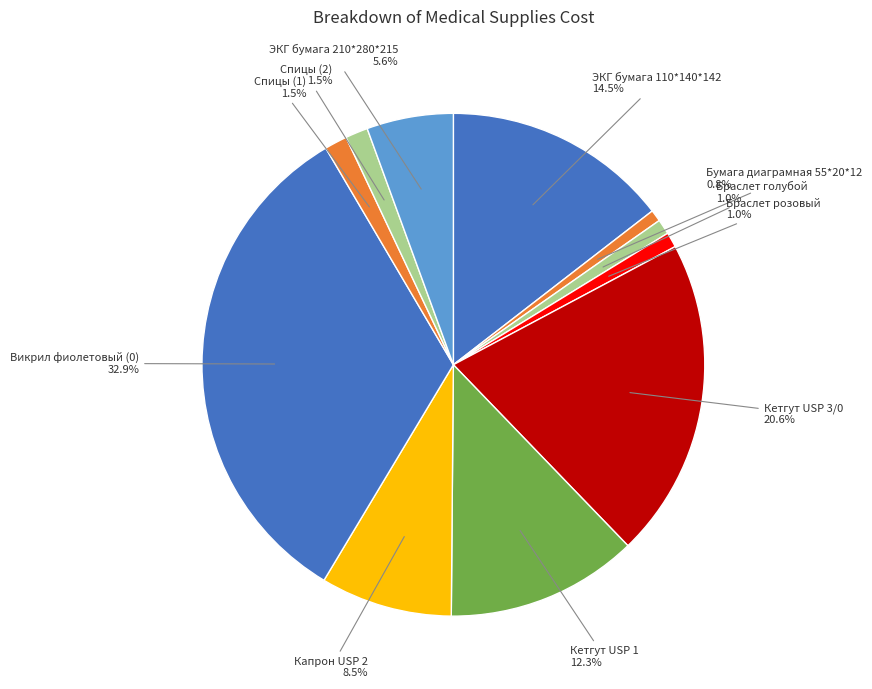

Which category has the biggest portion of the pie?

Викрил фиолетовый (0)